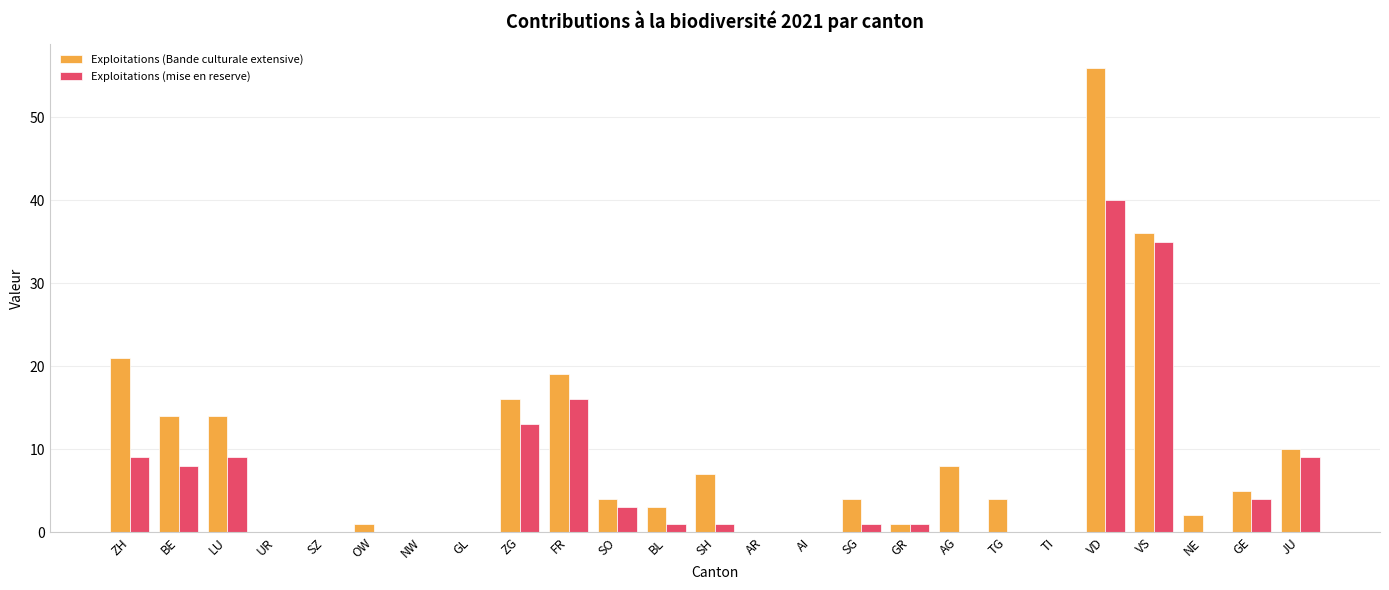

What is the total value across all series at FR?

35